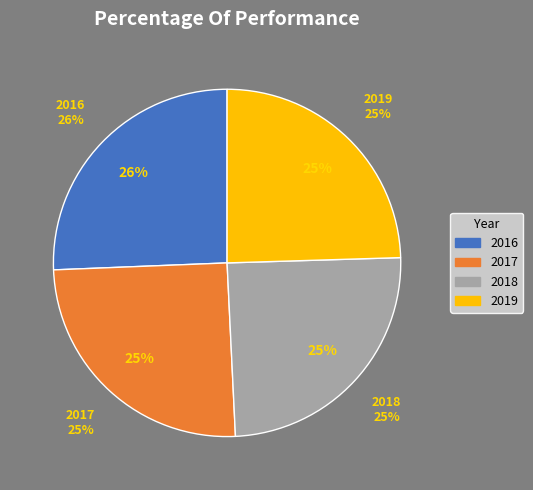

How many segments does this pie chart have?

4